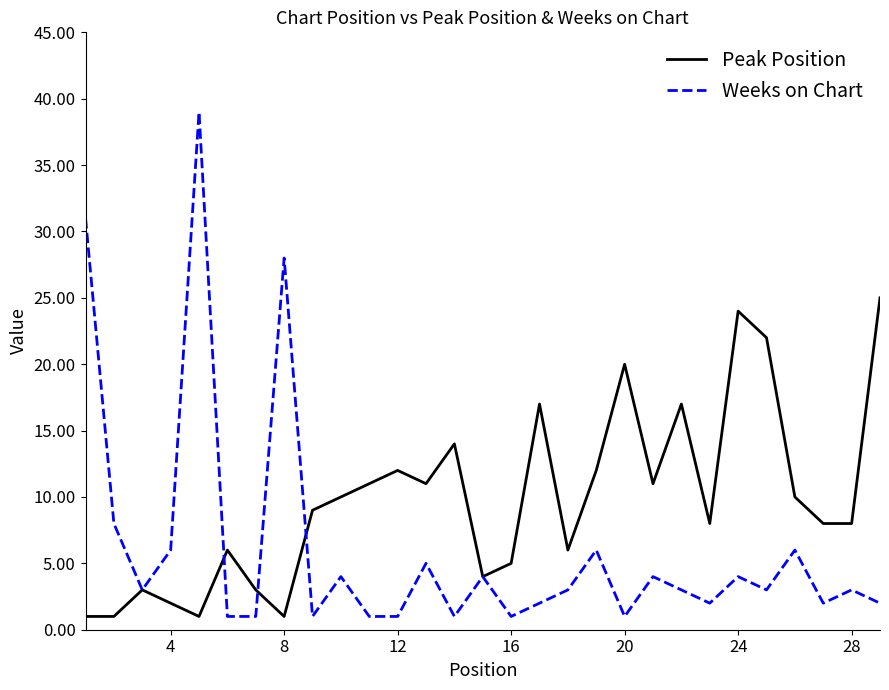

What is the maximum value shown in the chart?

39